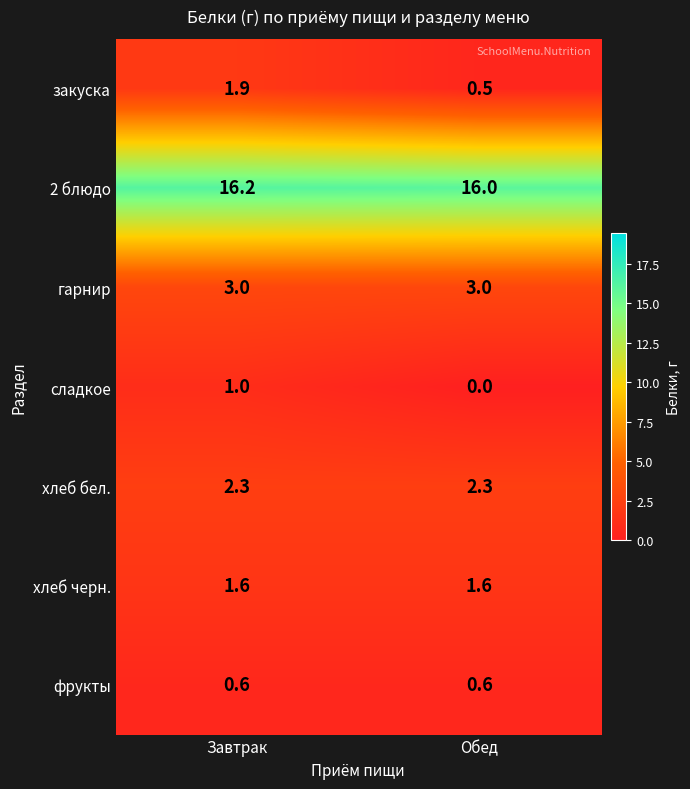

What is the maximum value shown in the chart?

16.2